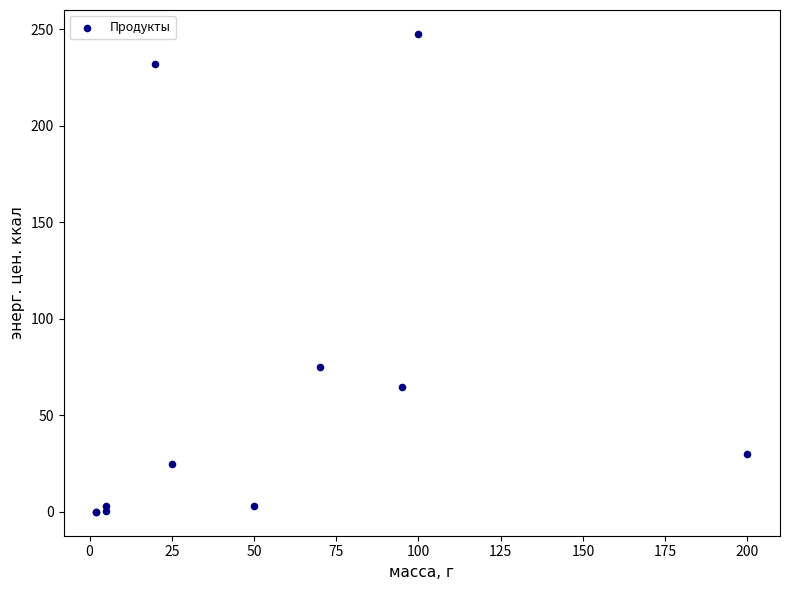

What Y value in the scatter plot is closest to 123?

74.9